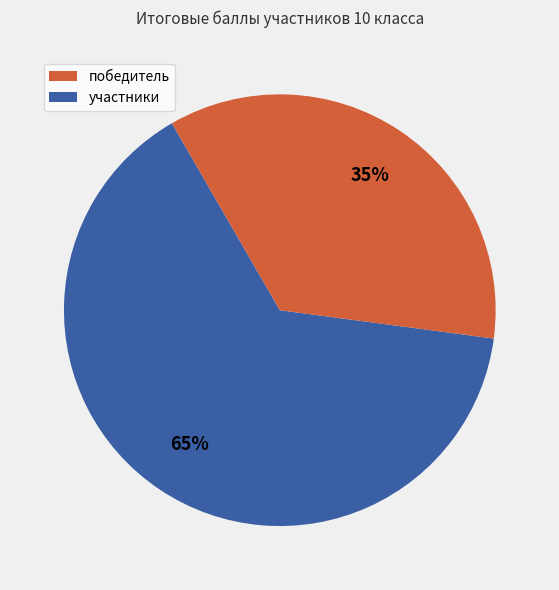

Is there any slice that represents more than half of the pie?

Yes